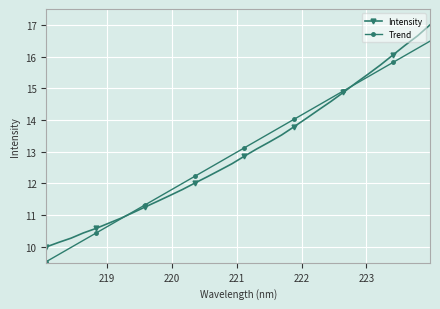

What is the difference between the maximum and minimum values in the Intensity series?

7.0